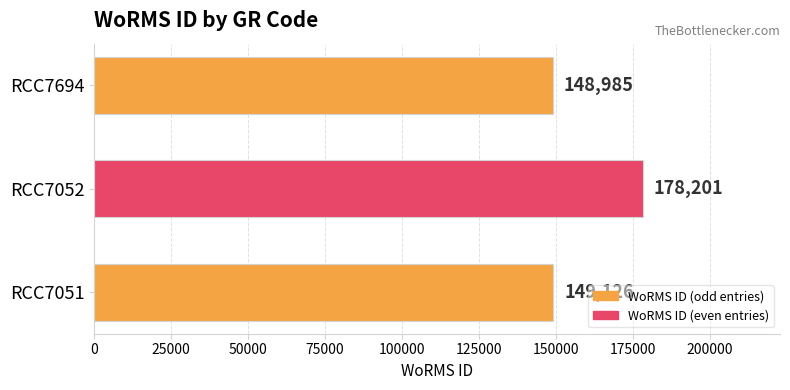

Which label corresponds to the largest value in the chart?

RCC7052